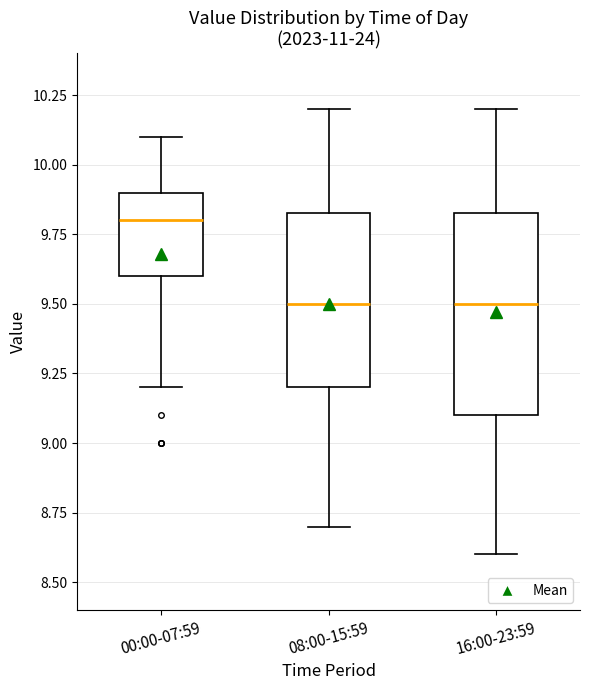

Where does the lower whisker of the box for 16:00-23:59 end on the y-axis? The values are not printed on the chart, so give them approximately, as read against the axis.

8.60